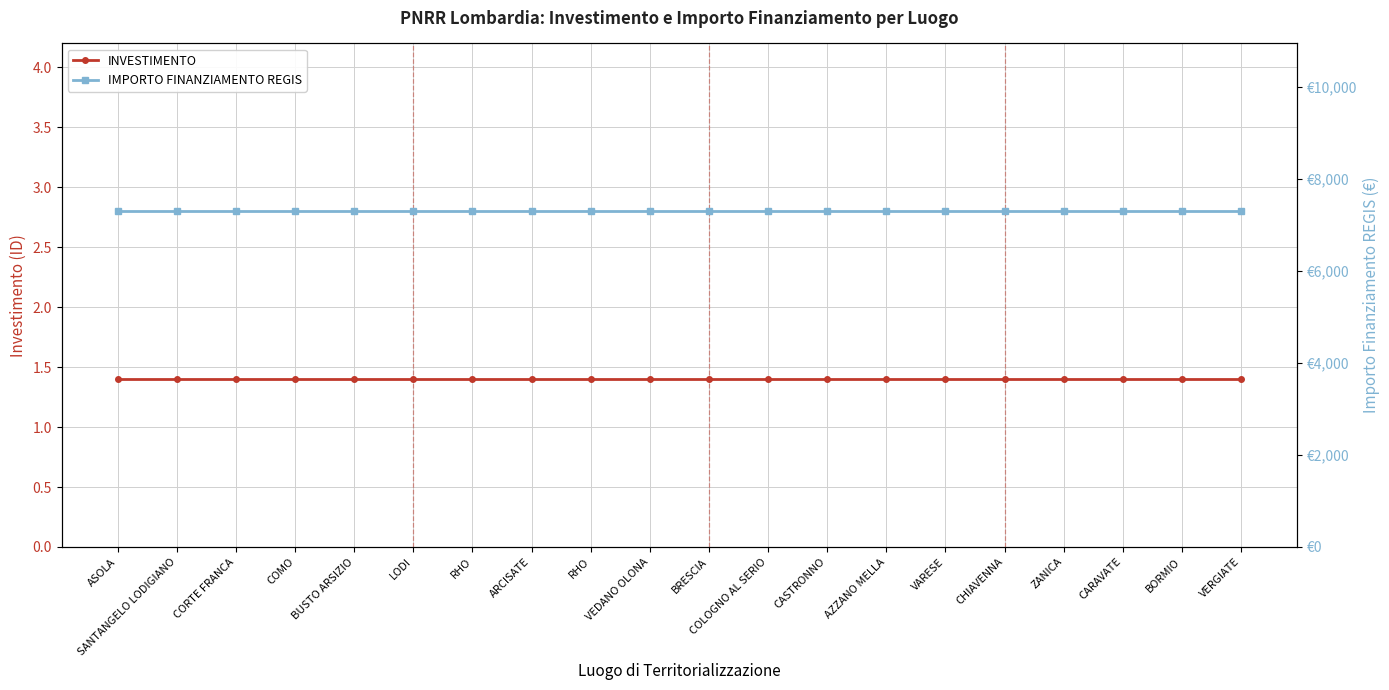

At how many categories does at least one series exceed 3749?

20